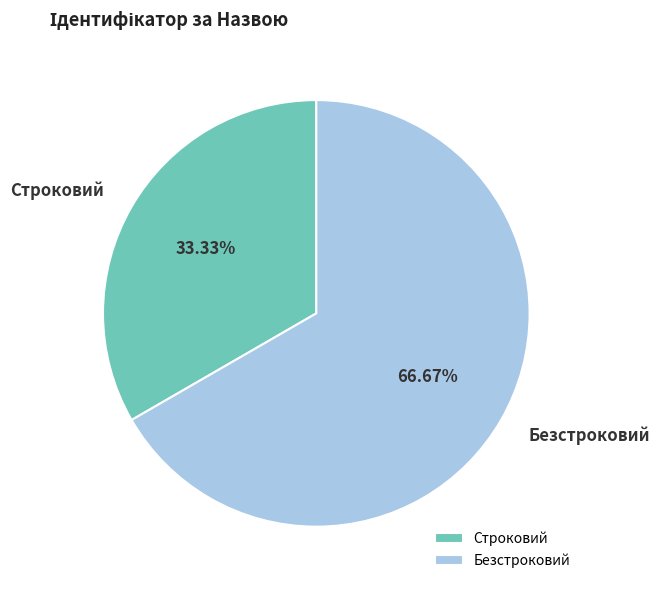

How many segments does this pie chart have?

2